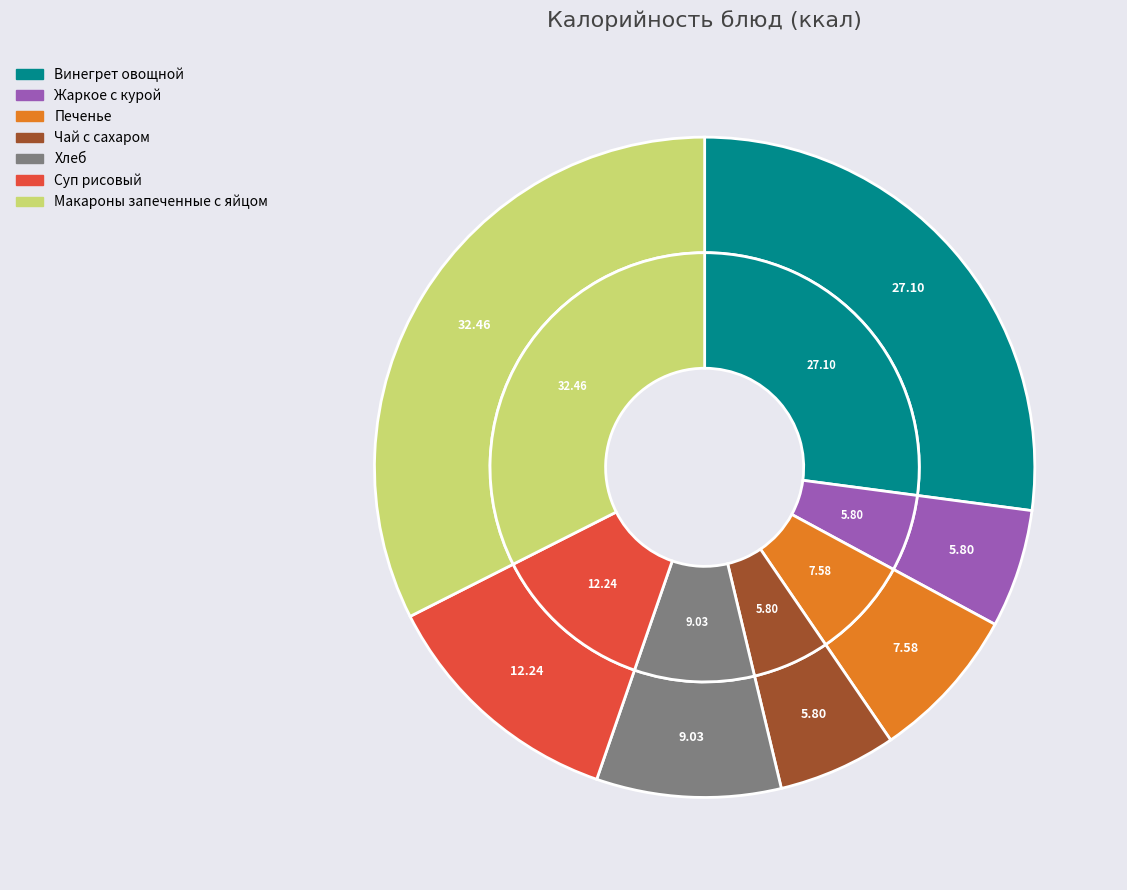

Which has a higher value, Жаркое с курой or Печенье?

Печенье